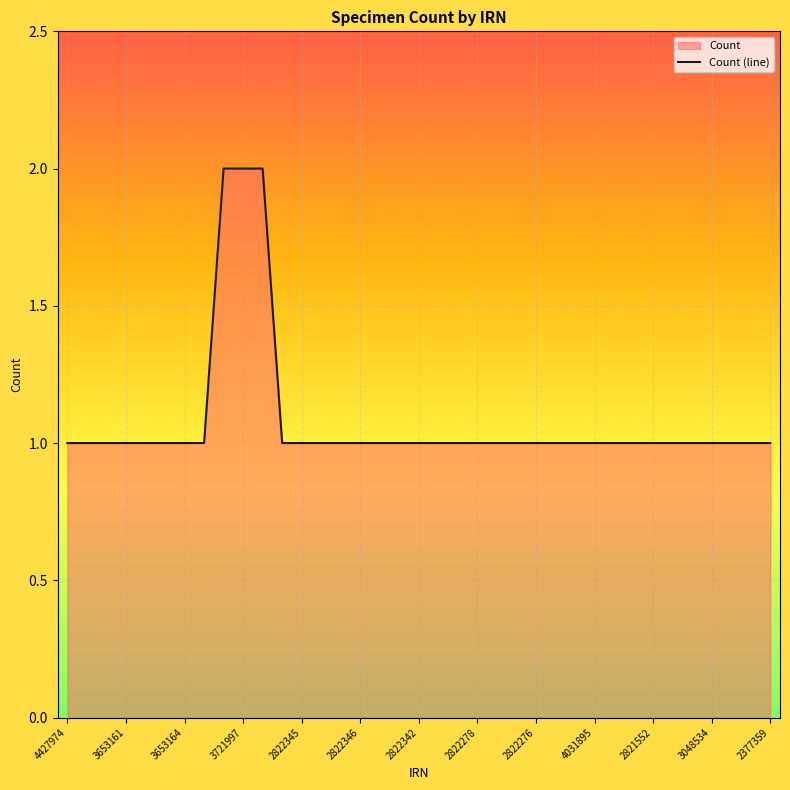

Count the number of categories in the chart.

37